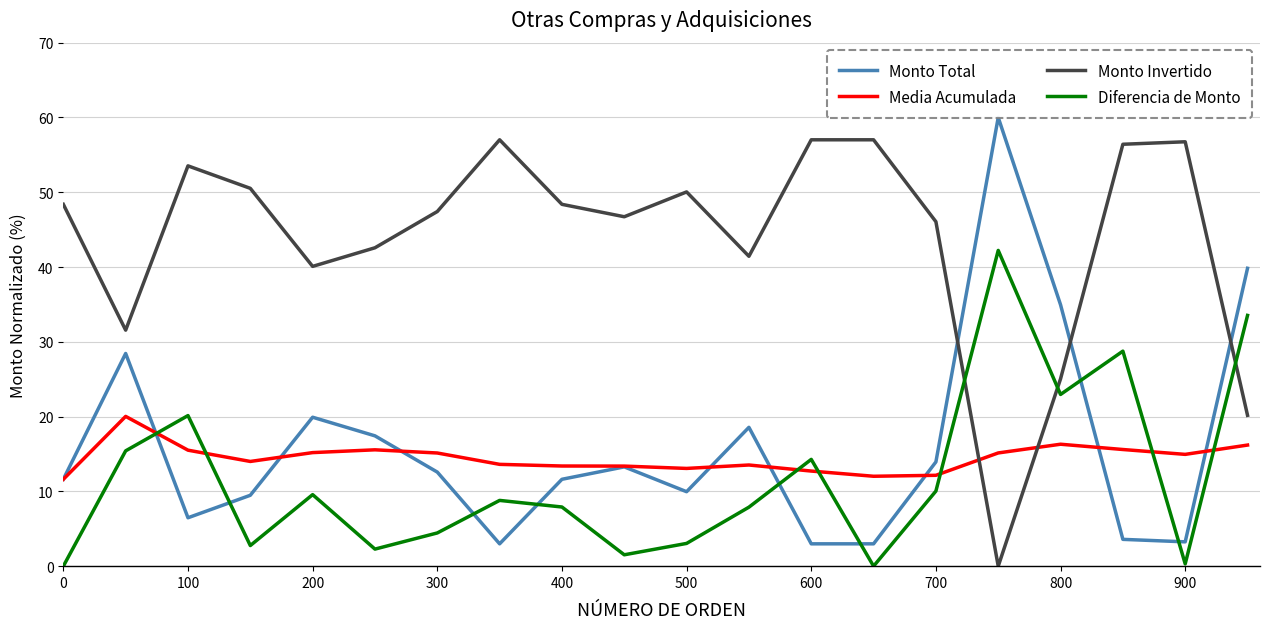

List the series in order of their peak value, highest first.

Monto Total, Monto Invertido, Diferencia de Monto, Media Acumulada